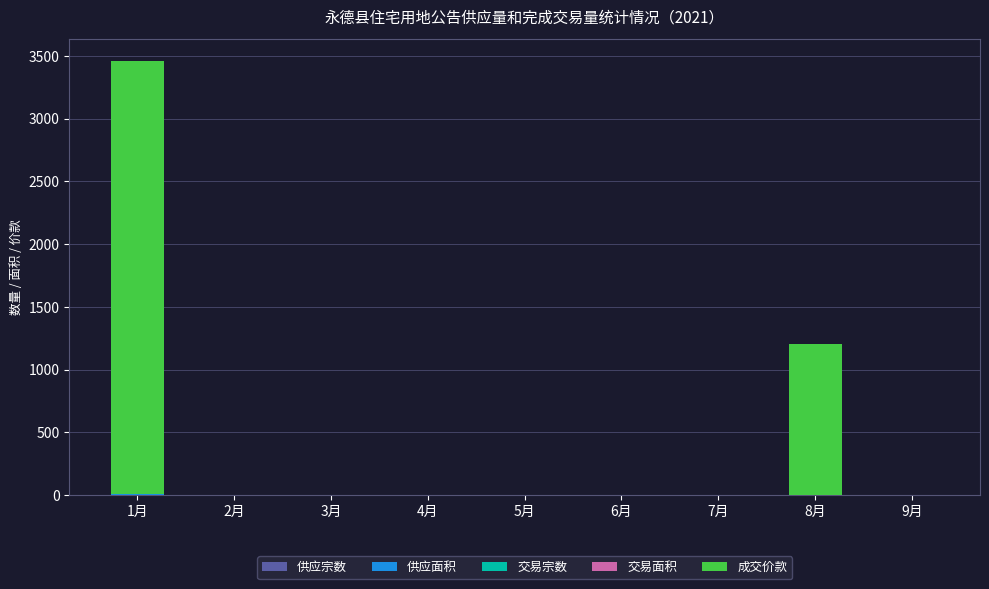

How many data points does each series have?

9